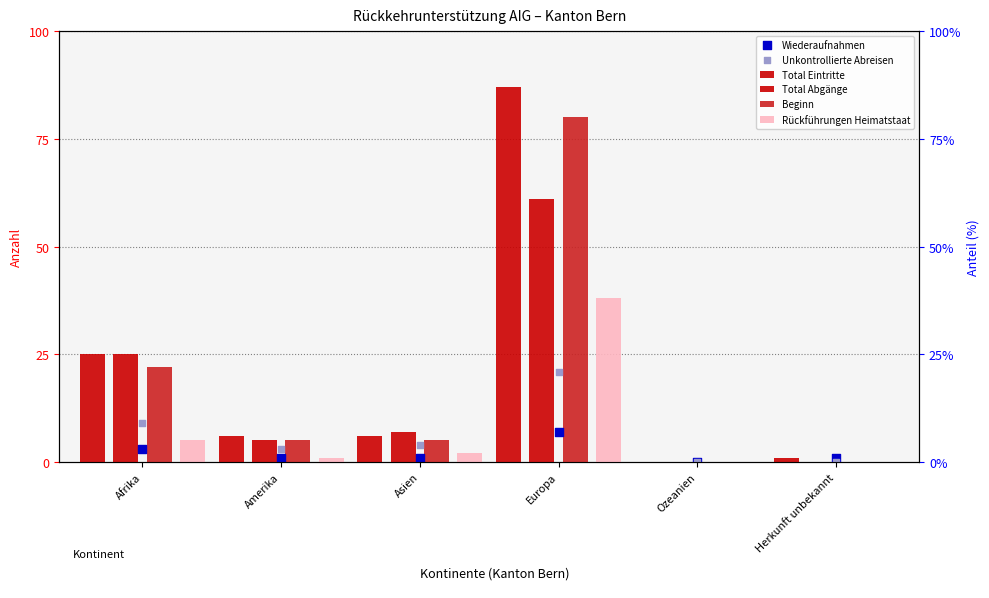

Which series has the widest spread of Y values?

Total Eintritte